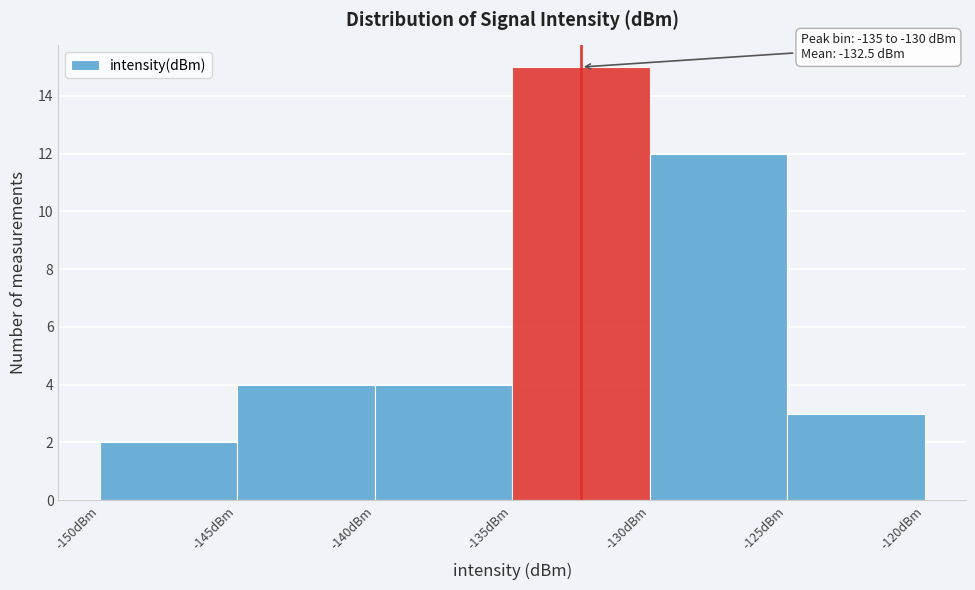

Over which range of the x-axis is the bar tallest?

-135 to -130